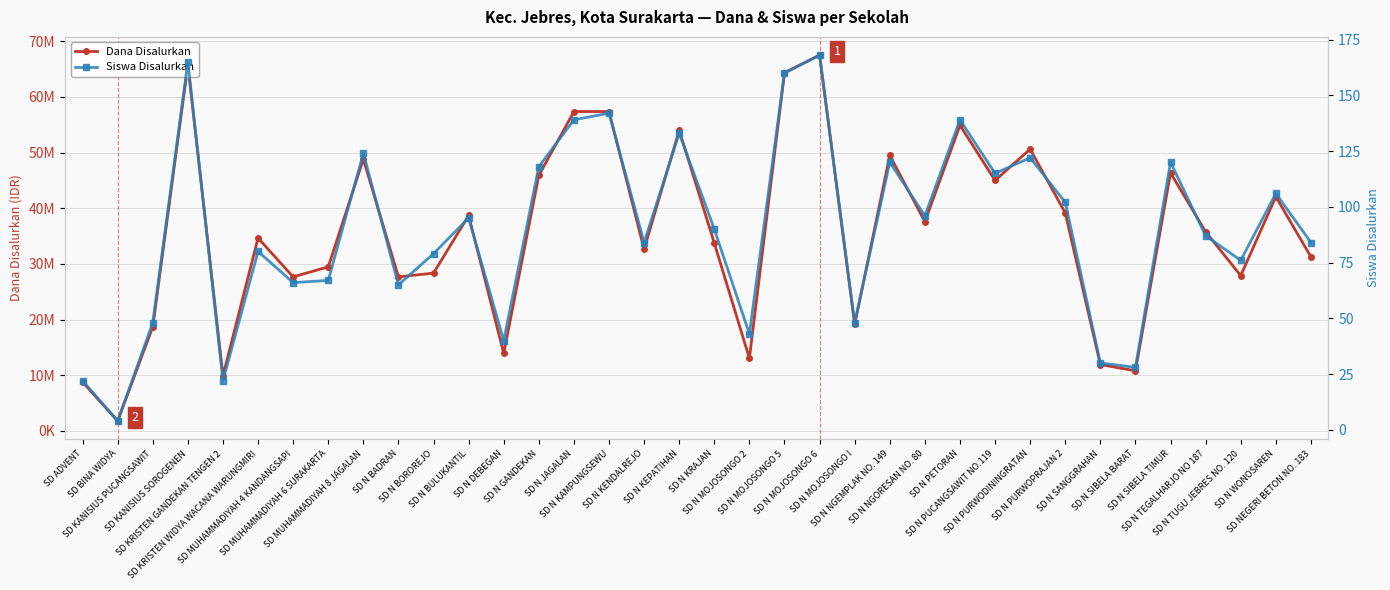

What is the label of the 36th point from the left?

SD NEGERI BETON NO. 183